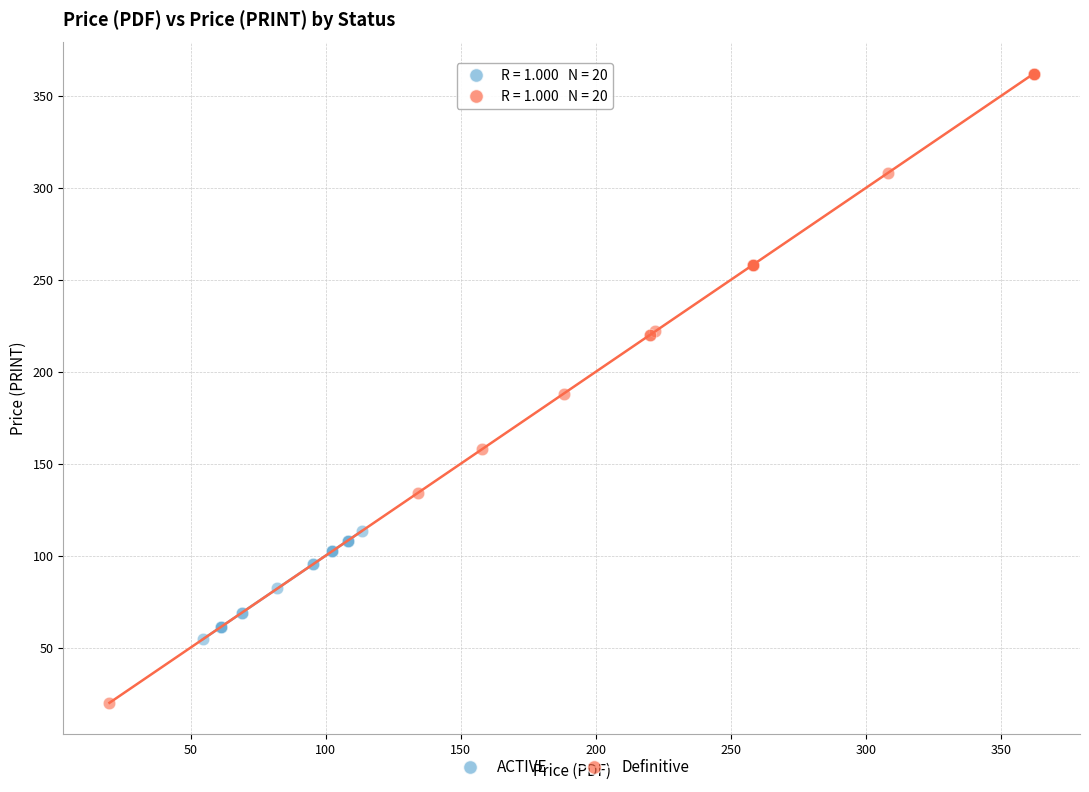

Which series has the widest spread of Y values?

Definitive